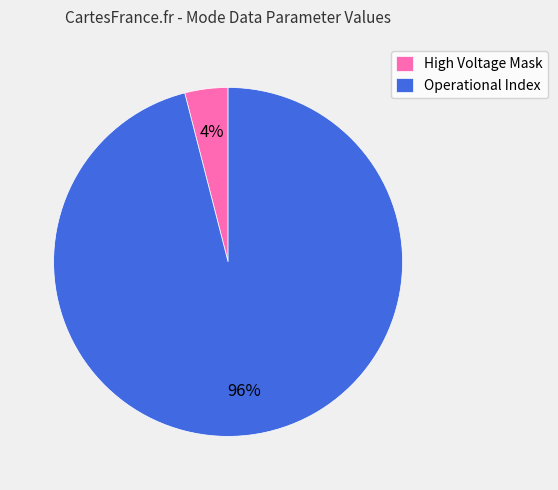

Does Operational Index account for over 50% of the chart?

Yes